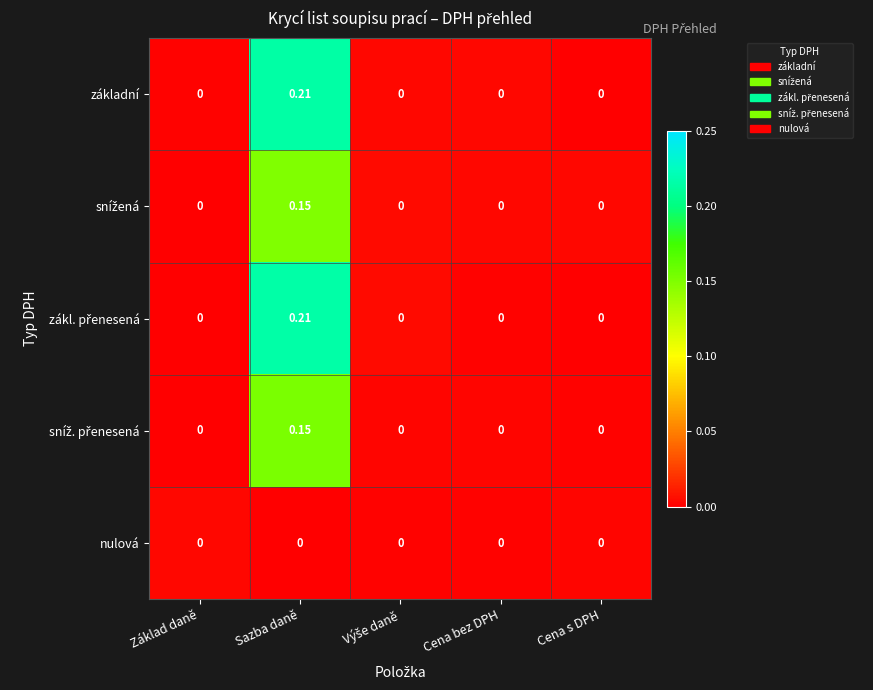

At which category does the chart reach its peak across all series?

Sazba daně